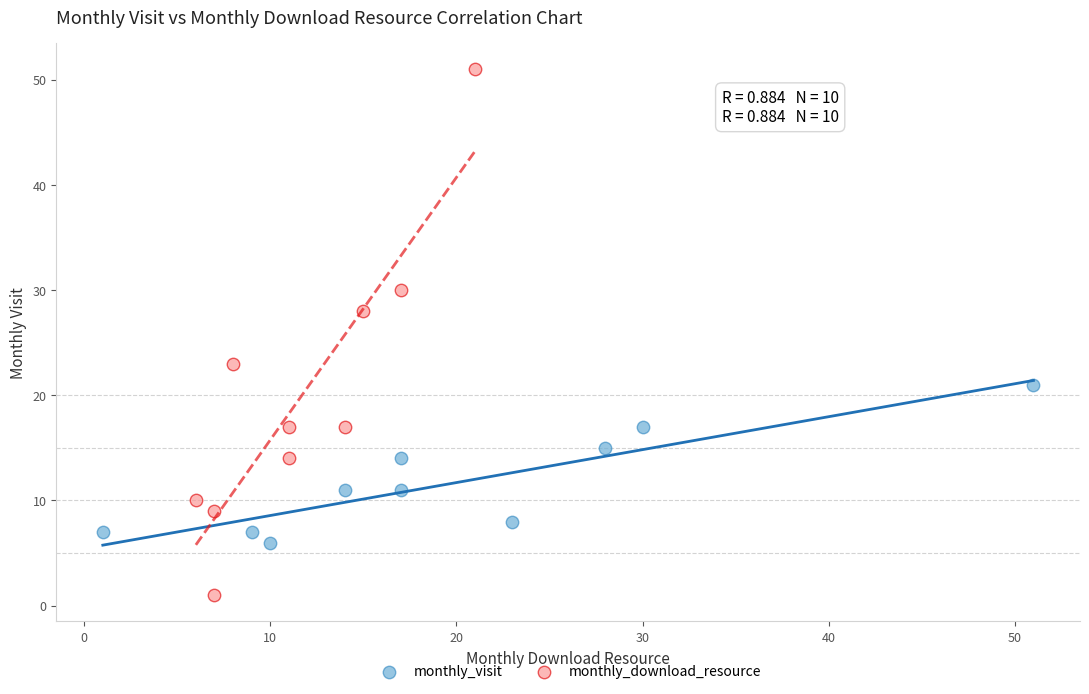

Which series contains the highest Y value?

monthly_download_resource